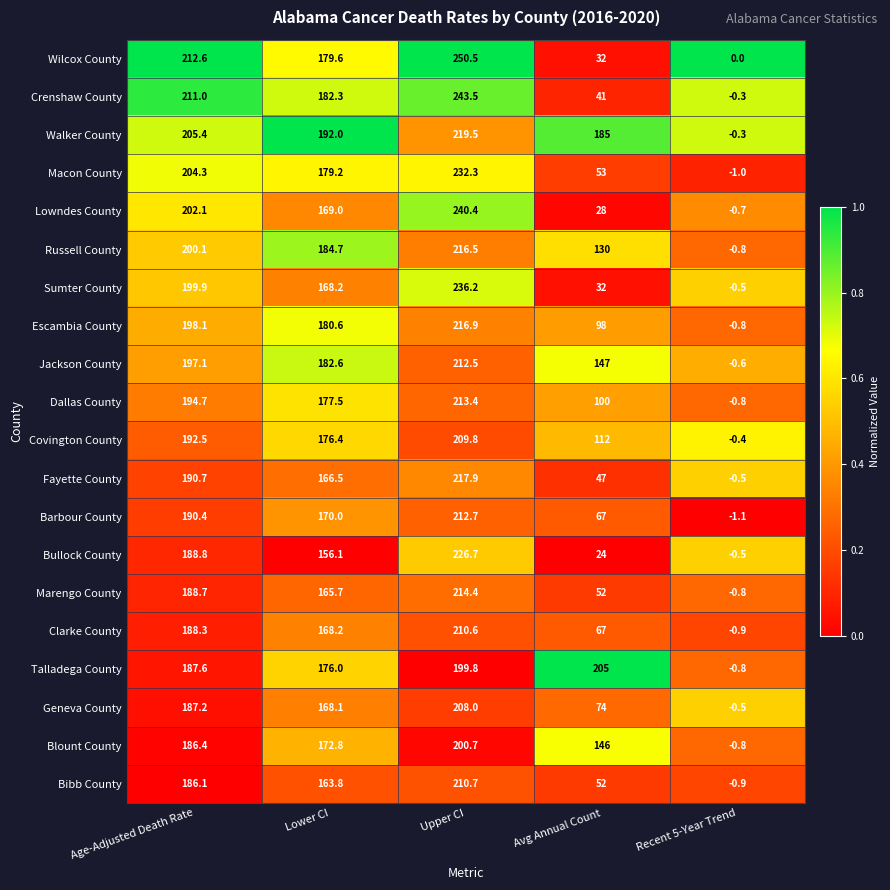

Where does the Macon County series first go above 179?

Age-Adjusted Death Rate